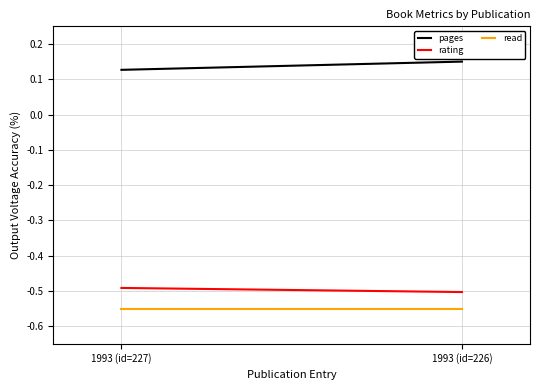

Reading left to right, what are all the values shown in this chart?

pages: 0.1	0.1
rating: -0.5	-0.5
read: -0.6	-0.6